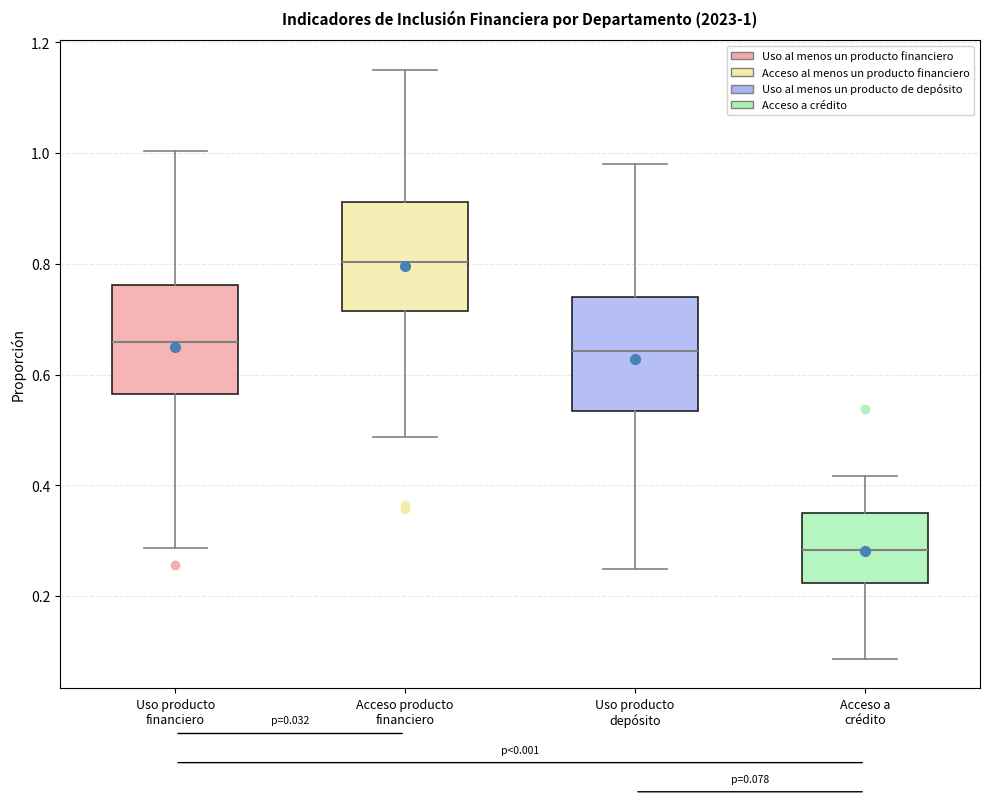

Which box has the highest median line?

Acceso producto financiero